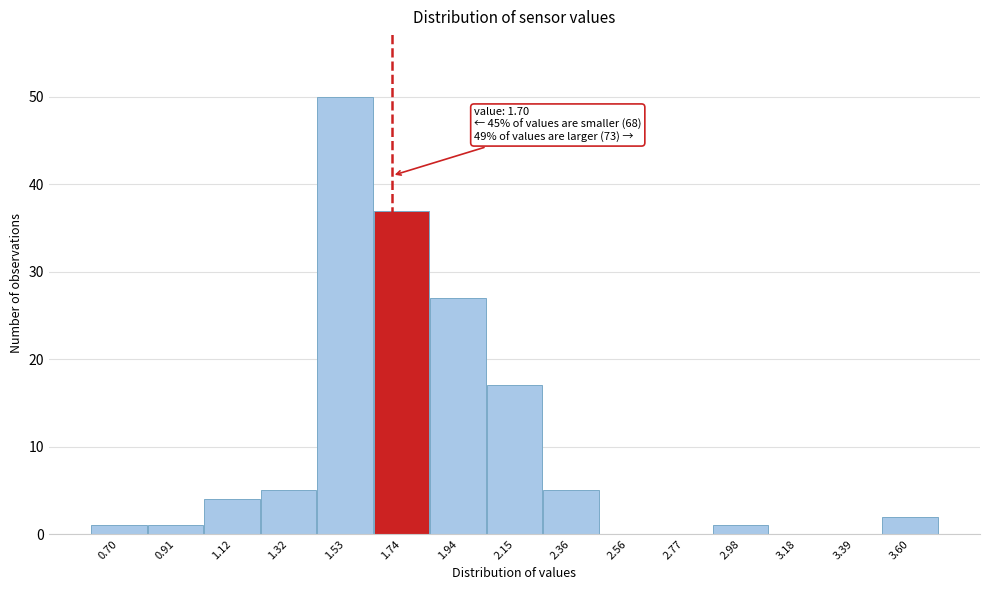

Which range on the x-axis has the tallest bar?

1.45 to 1.65